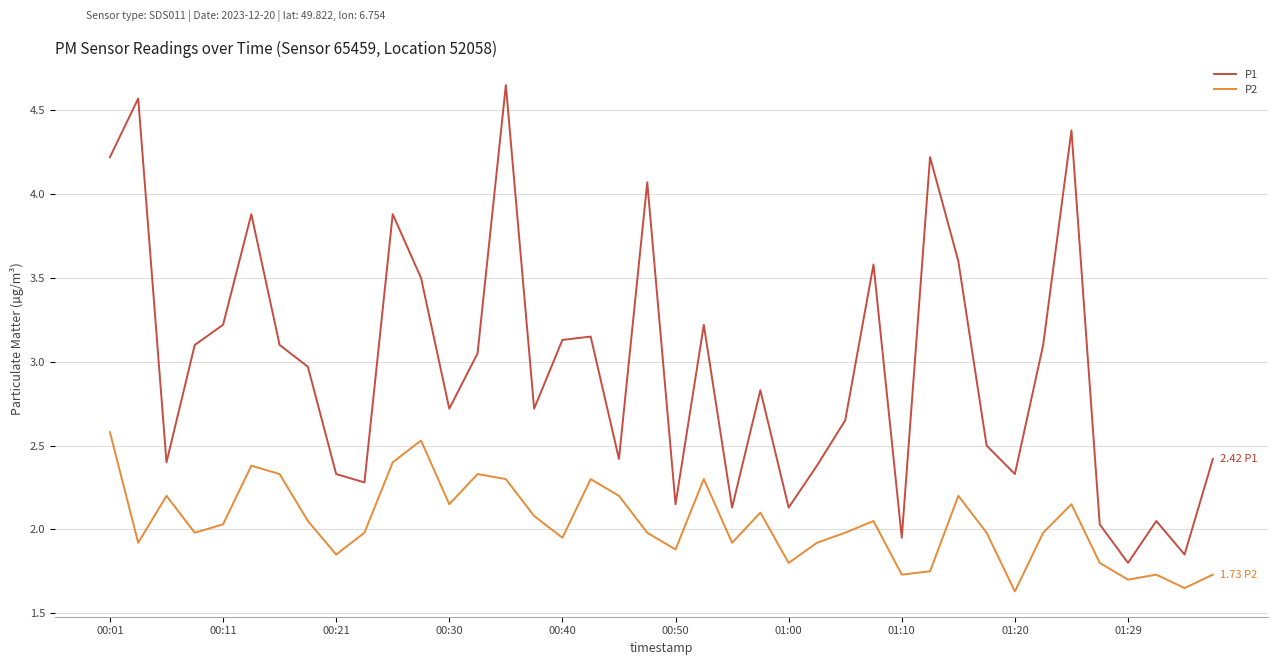

List the series in order of their overall mean, highest first.

P1, P2